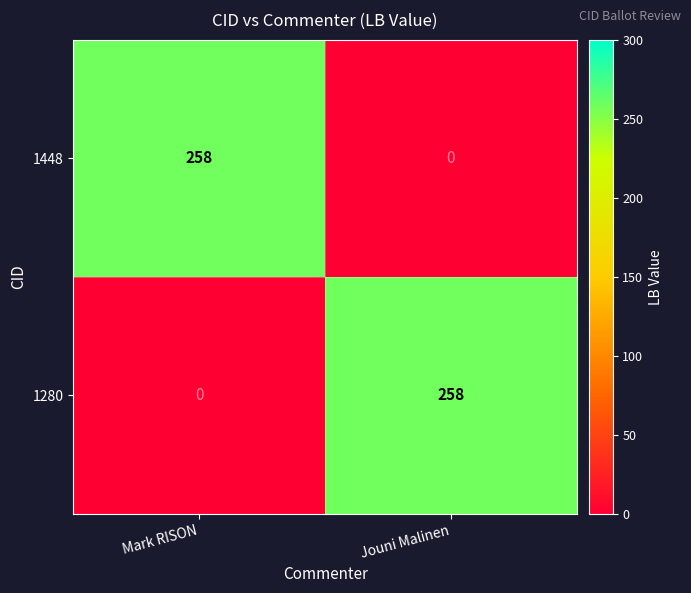

What is the approximate value of 1448 at Mark RISON?

258